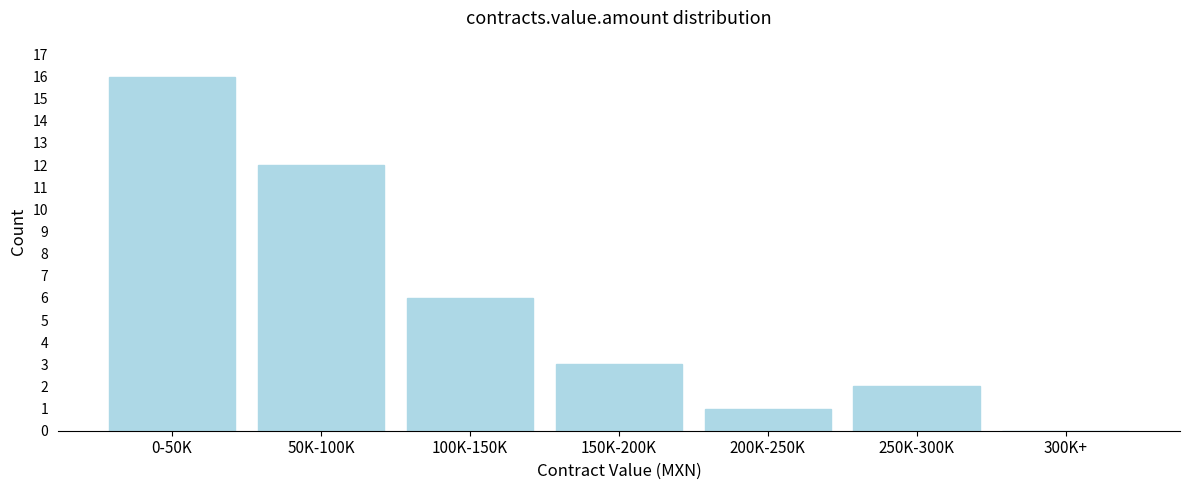

Reading left to right, what are all the values shown in this chart?

0-50K=16	50K-100K=12	100K-150K=6	150K-200K=3	200K-250K=1	250K-300K=2	300K+=0